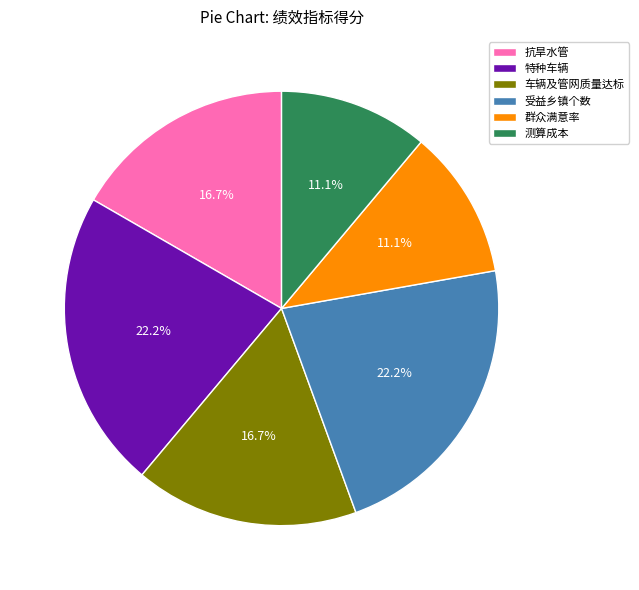

What percentage do 抗旱水管 and 测算成本 together represent?

27.8%